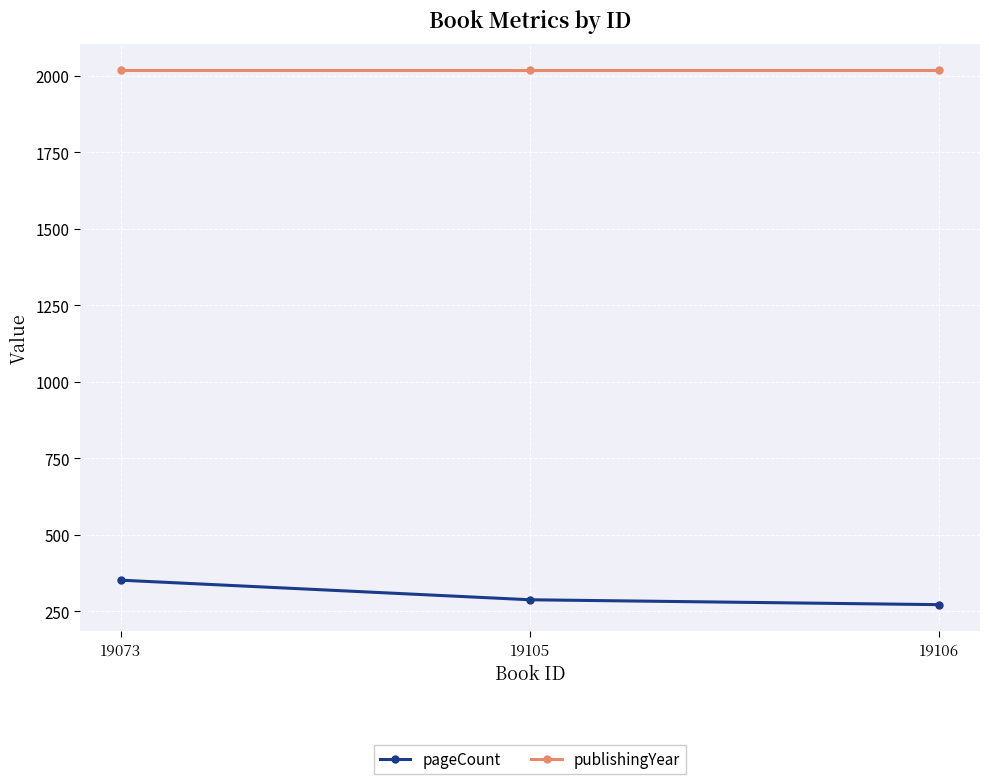

What is the value of the pageCount point at the 3rd from the left?

272